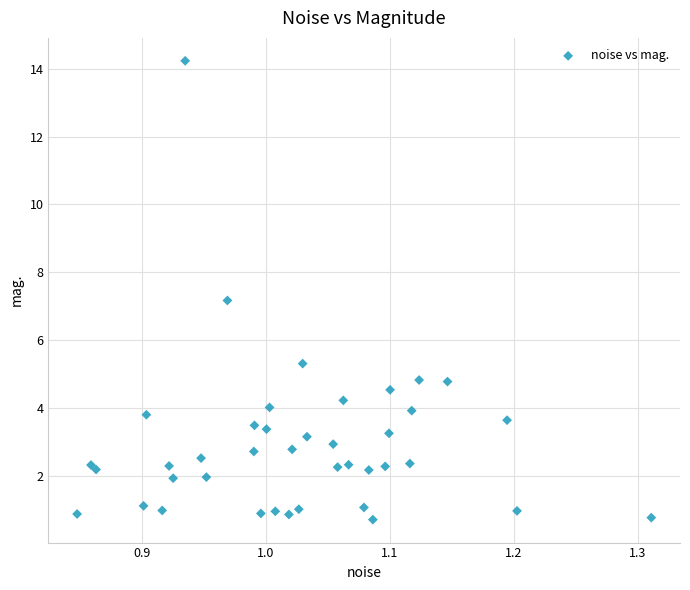

What Y value in the scatter plot is closest to 7?

7.2